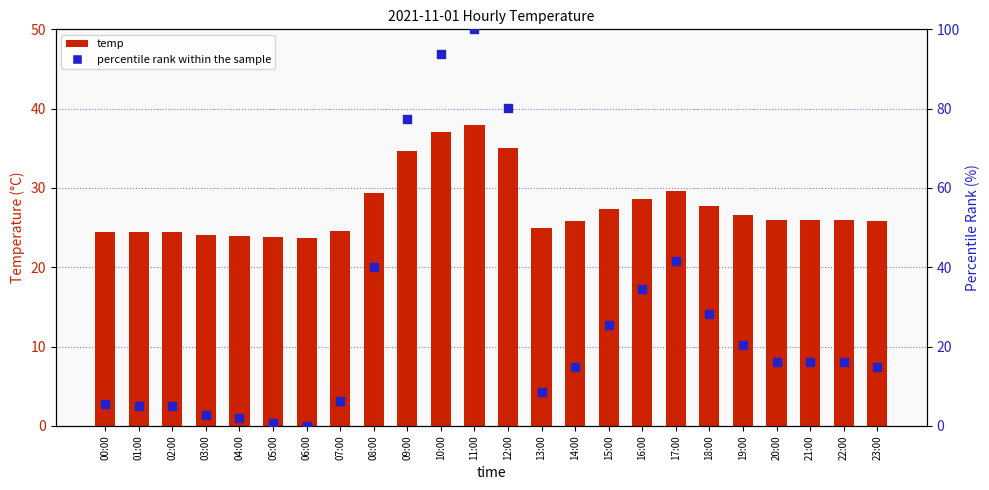

At which category is the sum across all series the highest?

11:00